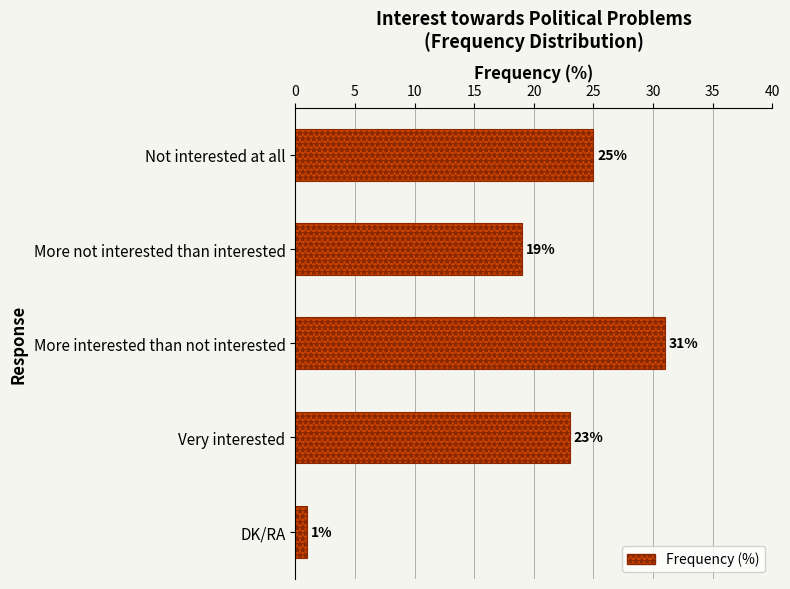

At which label is the value closest to 16?

More not interested than interested